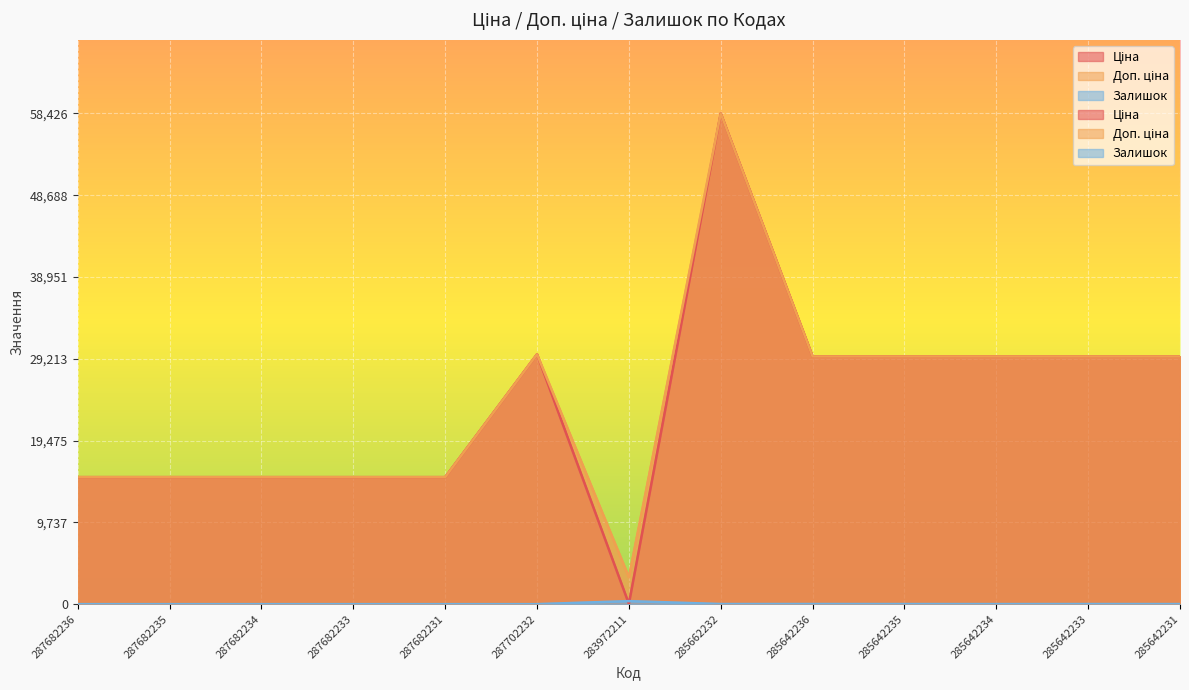

What is the maximum value for Ціна?

58426.5